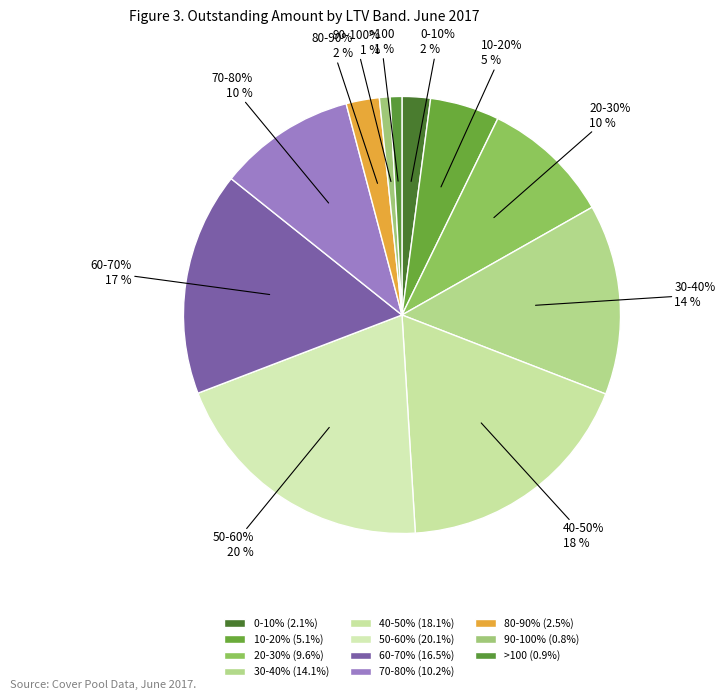

Is it true that 70-80% is 1% of the pie?

False